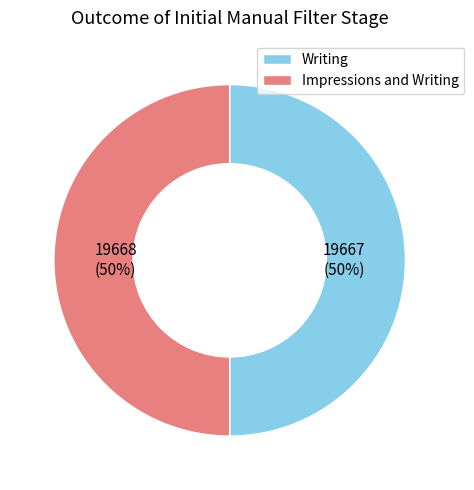

Combined, do Impressions and Writing and Writing account for over 50%?

Yes